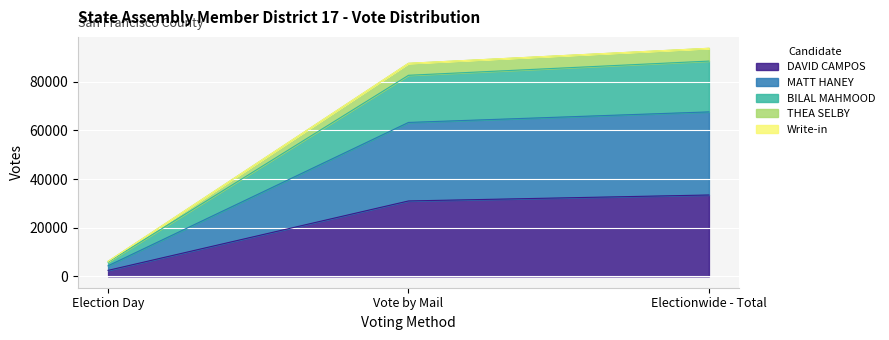

What is the label of the 2nd point from the left?

Vote by Mail